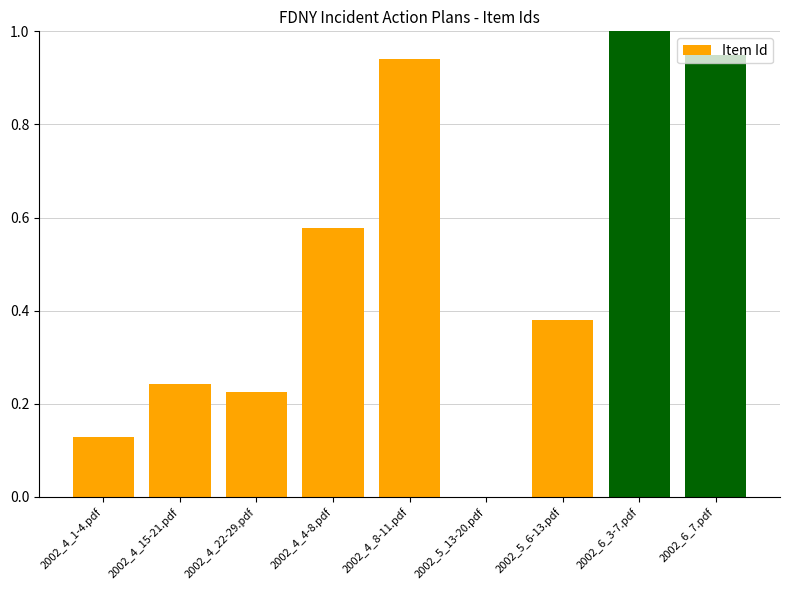

Which category has the highest value across all series?

2002_6_3-7.pdf